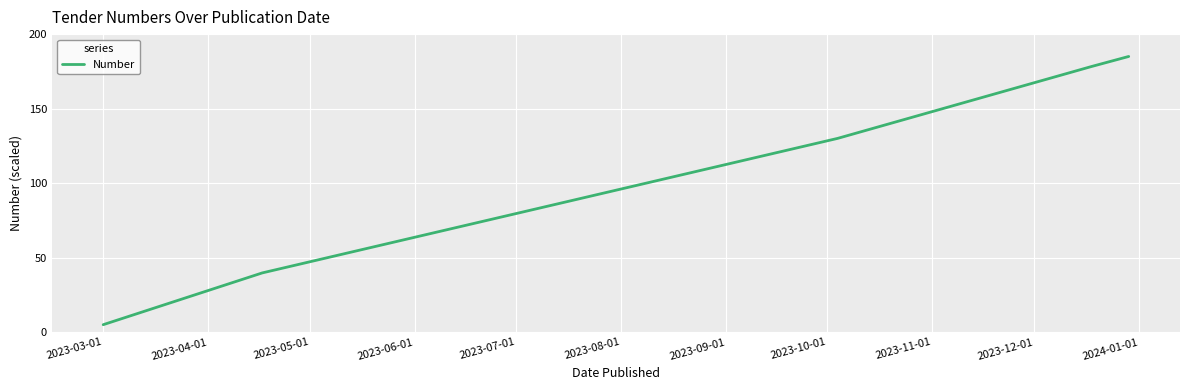

What is the minimum value shown in the chart?

5.0